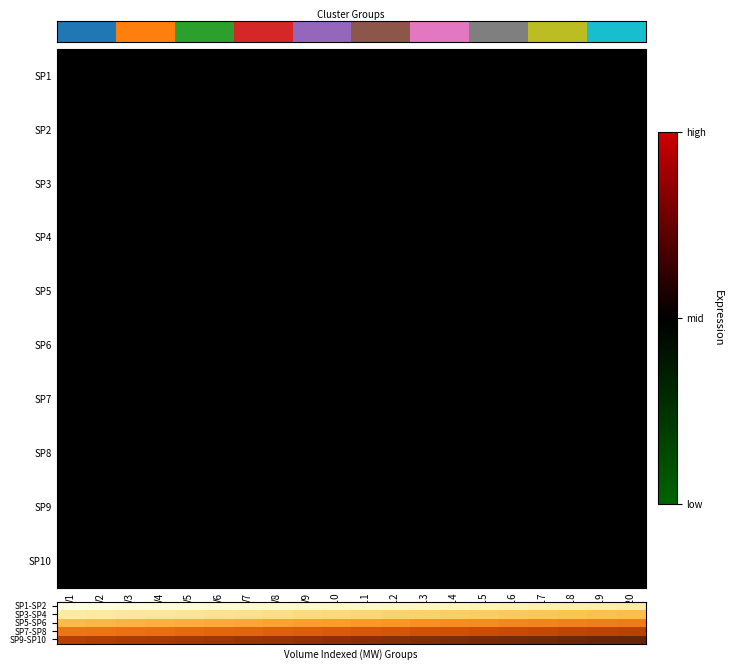

At V15, list the series in order from smallest to largest.

SP6, SP7, SP8, SP9, SP10, SP1-SP2, SP3-SP4, SP5-SP6, SP7-SP8, SP9-SP10